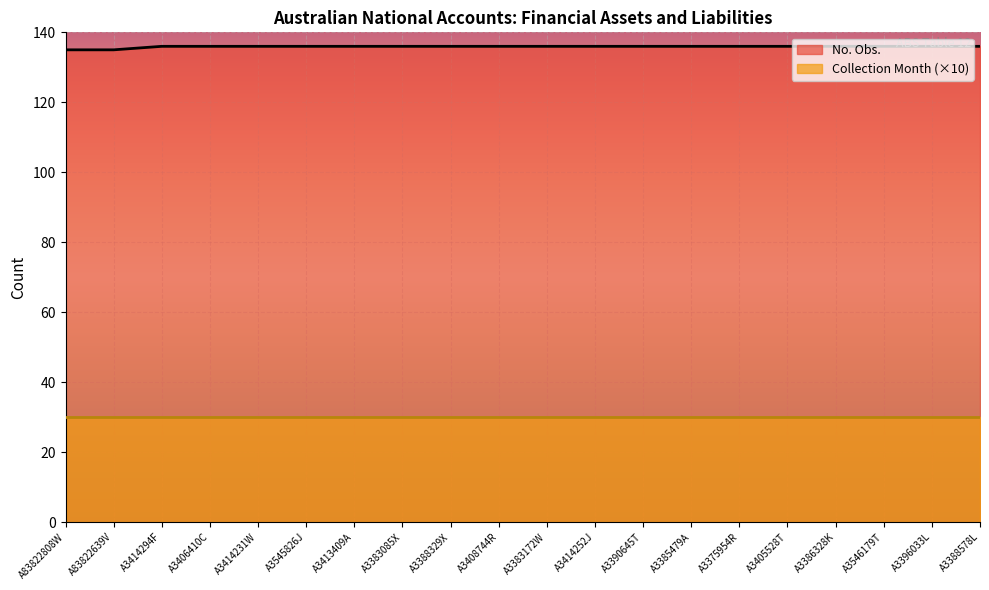

Is it true that the value at A3406410C is 214?

False